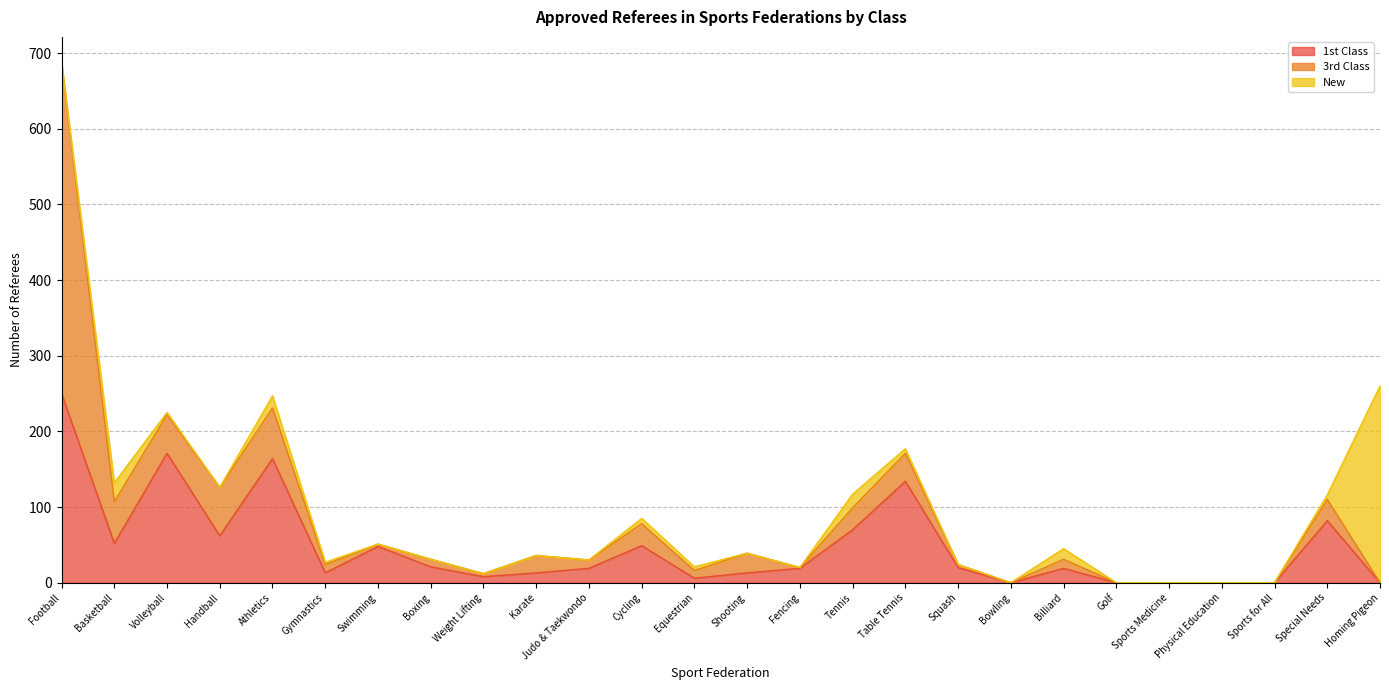

How many interior local peaks does the 3rd Class series have?

8